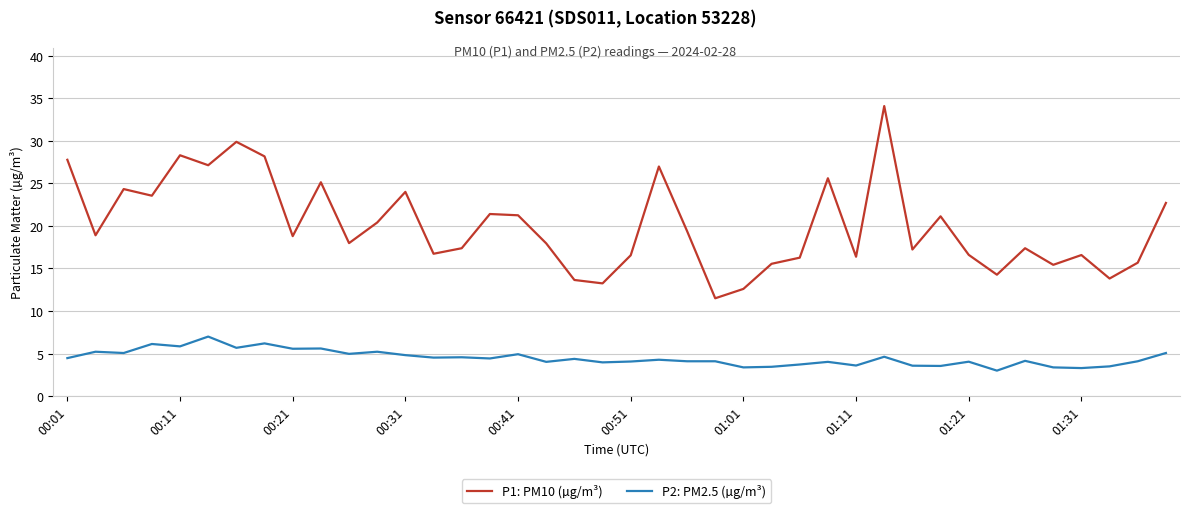

Does the chart display data point markers on the line(s)?

No